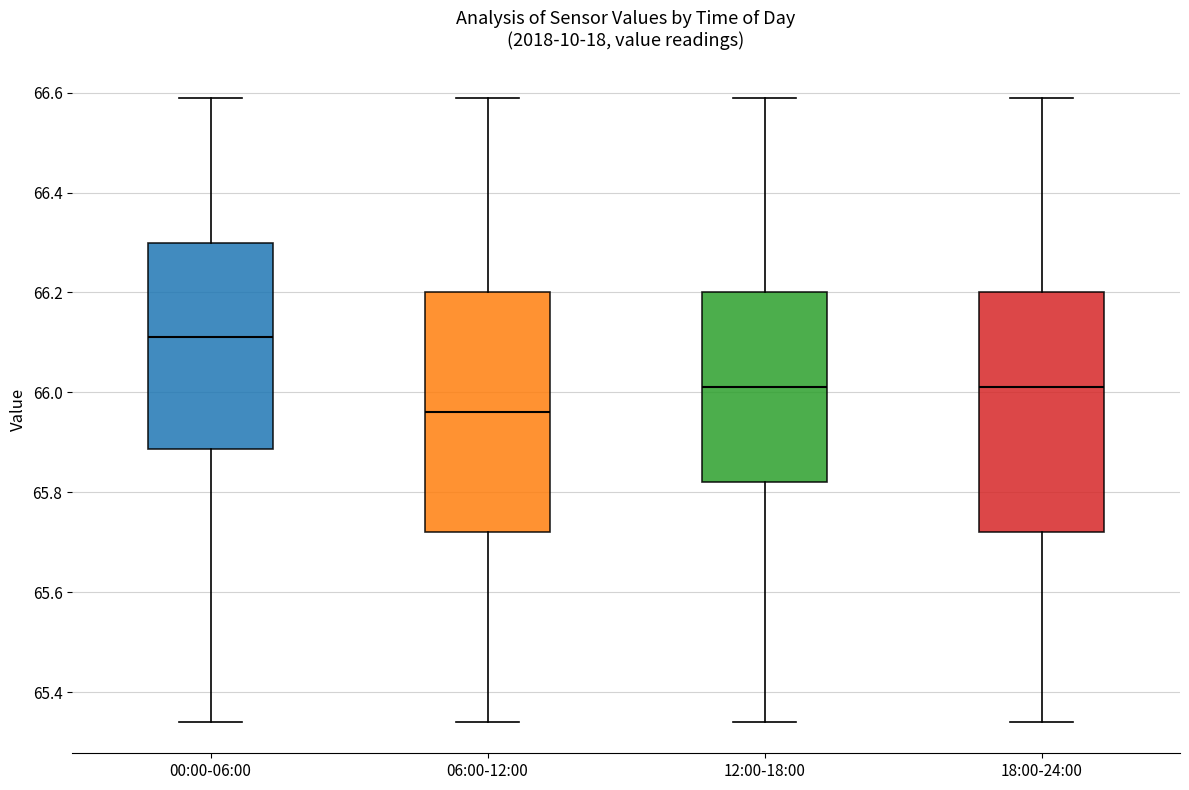

Where is the lower edge of the box for 06:00-12:00 on the y-axis? The values are not printed on the chart, so give them approximately, as read against the axis.

65.72